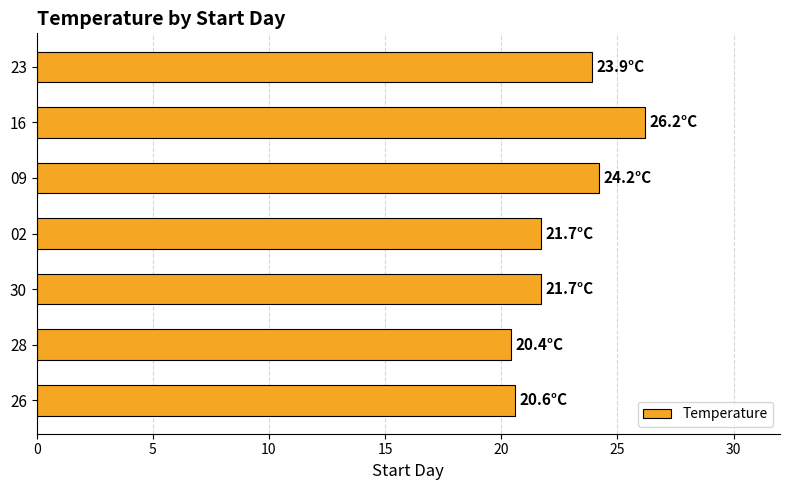

The value at 26 is 29.0. True or false?

False